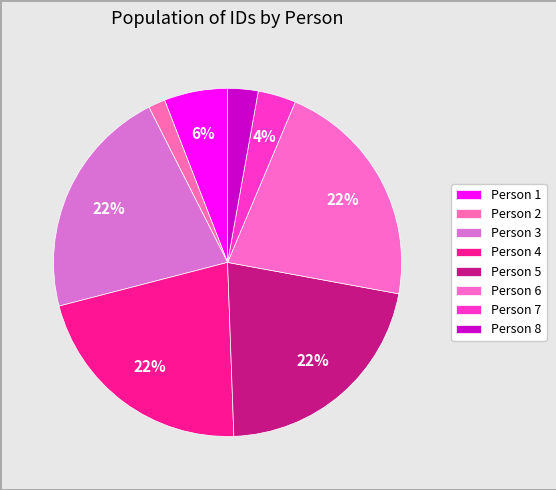

Is there a majority slice in this chart?

No